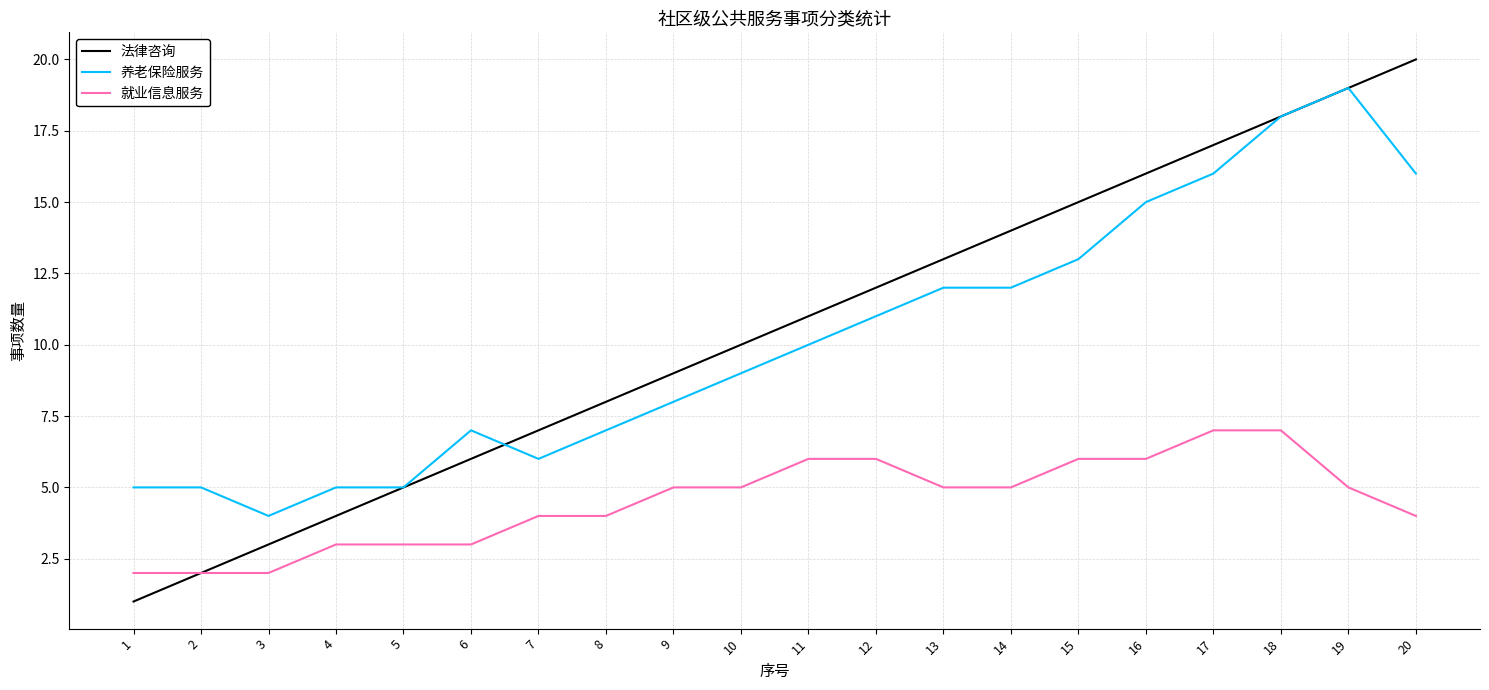

True or false: 法律咨询 has a value of 8 at 13.

False